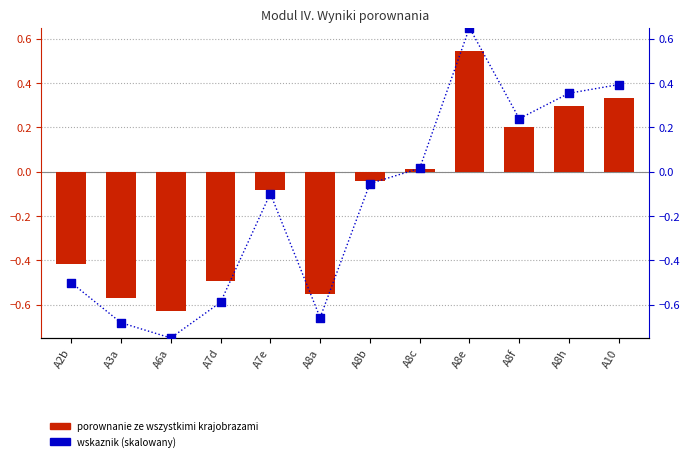

Which series contains the highest Y value?

wskaznik (skalowany)